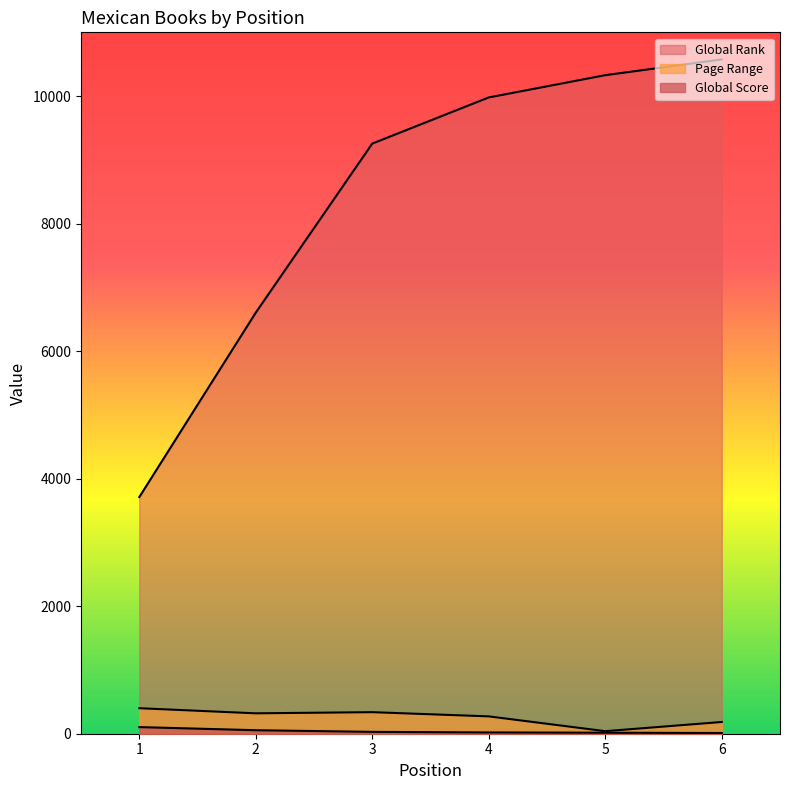

At which category does the chart reach its peak across all series?

6